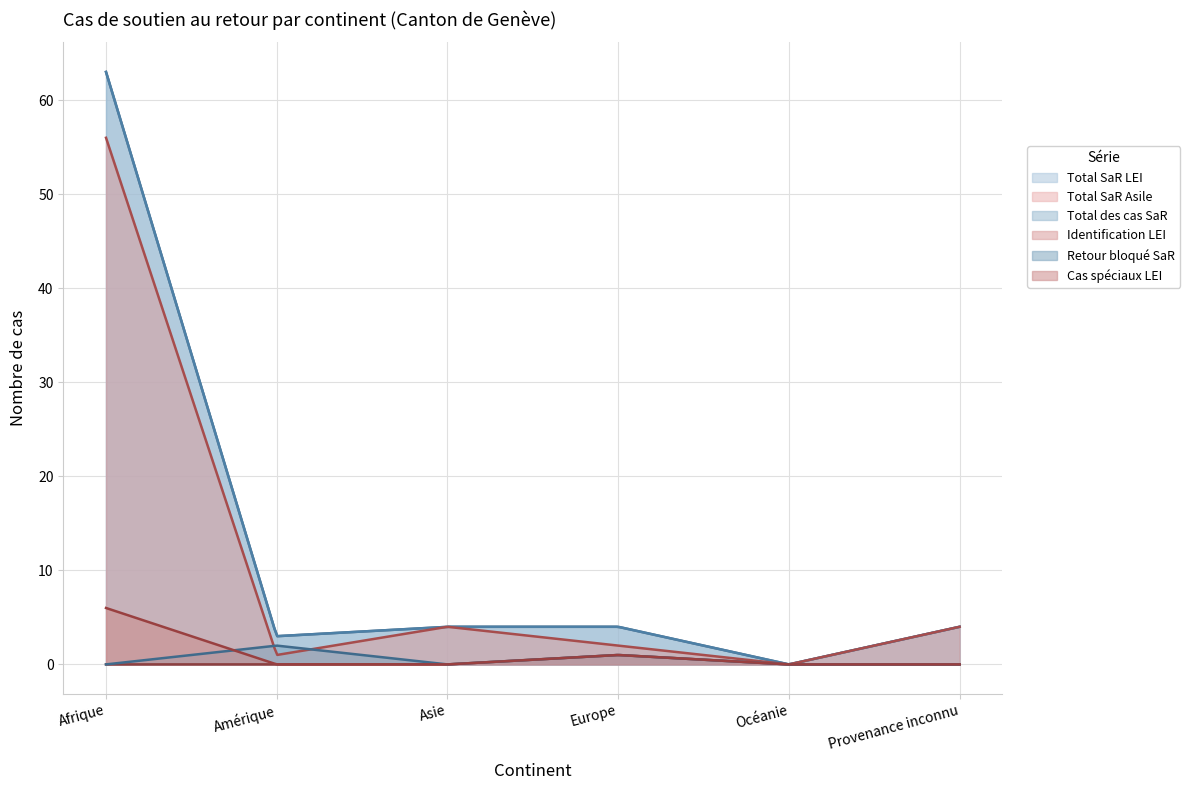

How many data points in Identification LEI are above 4?

1